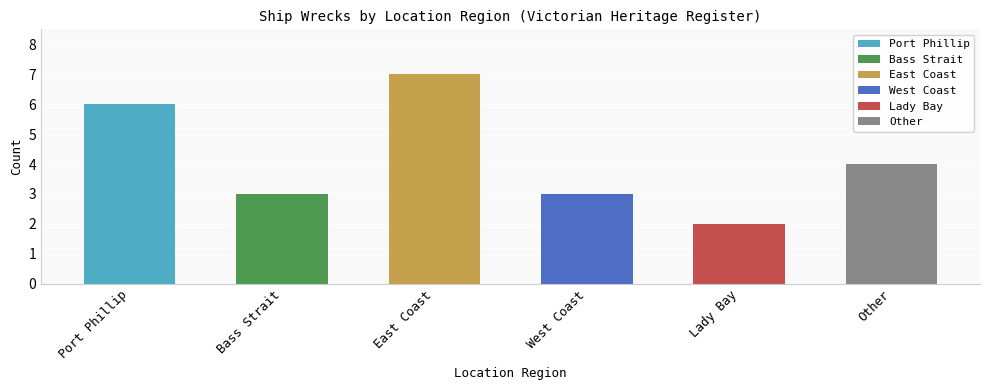

At which category does the chart reach its peak across all series?

East Coast